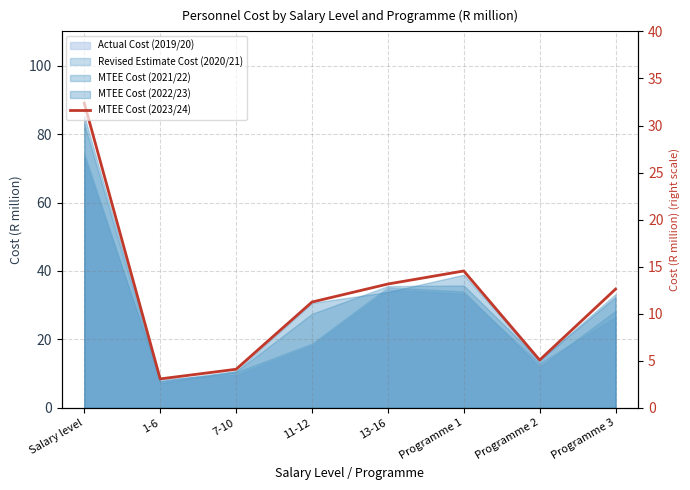

At which label does the data first exceed 34?

Salary level